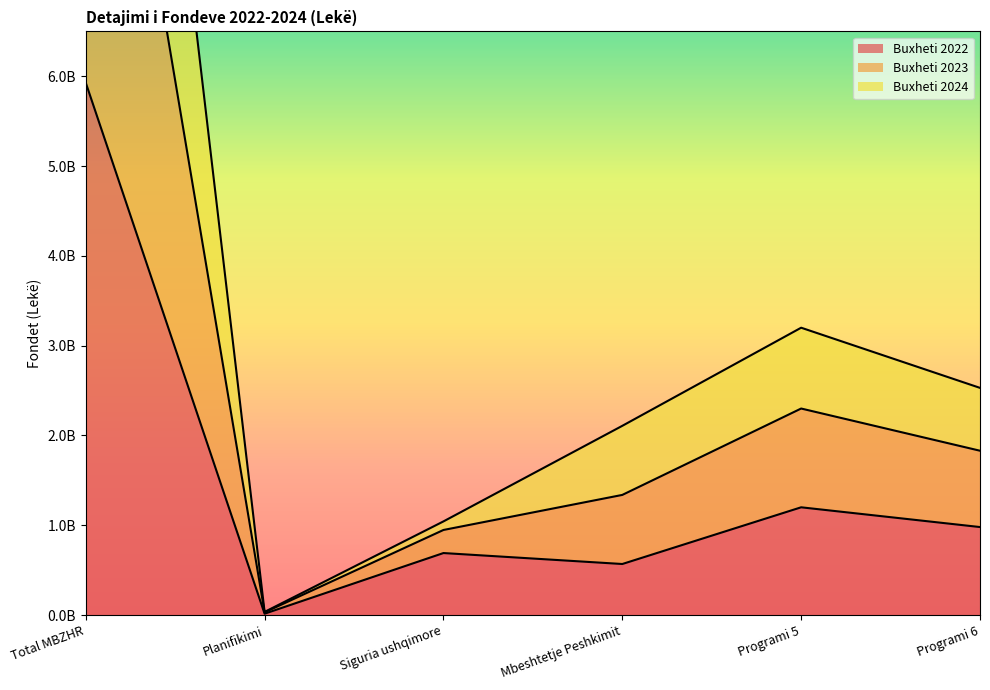

Where is the first local minimum for Buxheti 2023?

Planifikimi